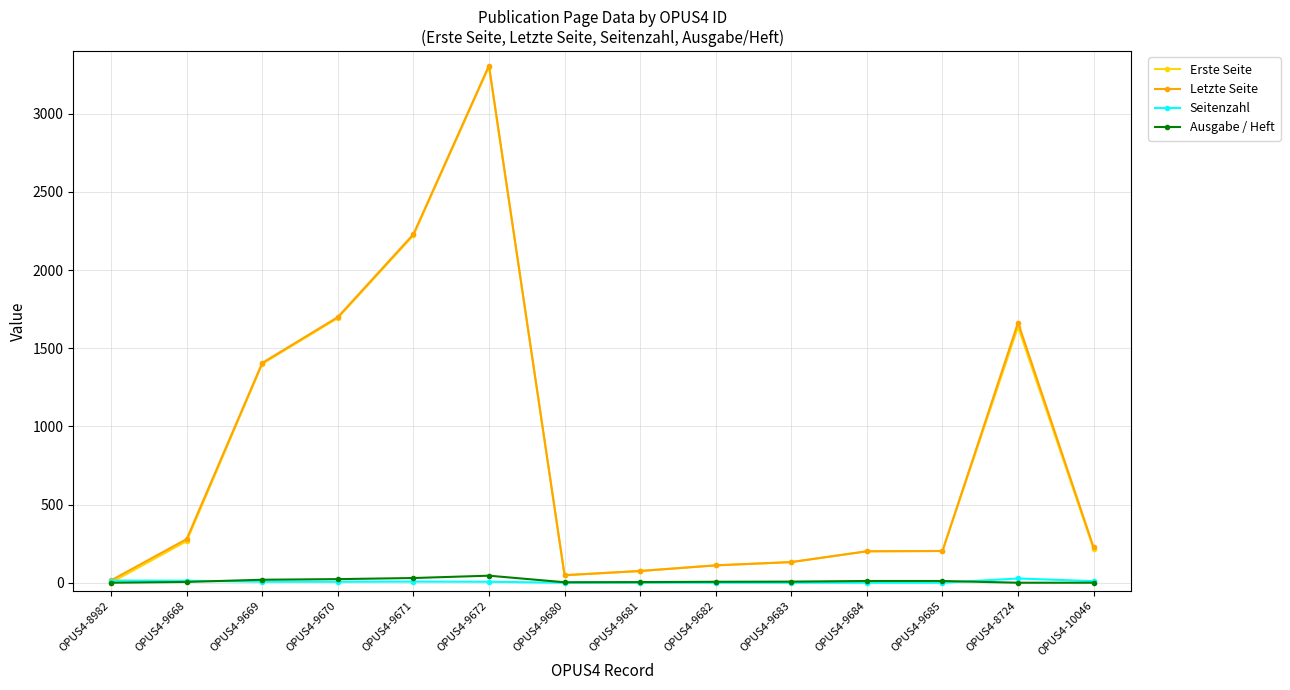

Does the chart display data point markers on the line(s)?

Yes